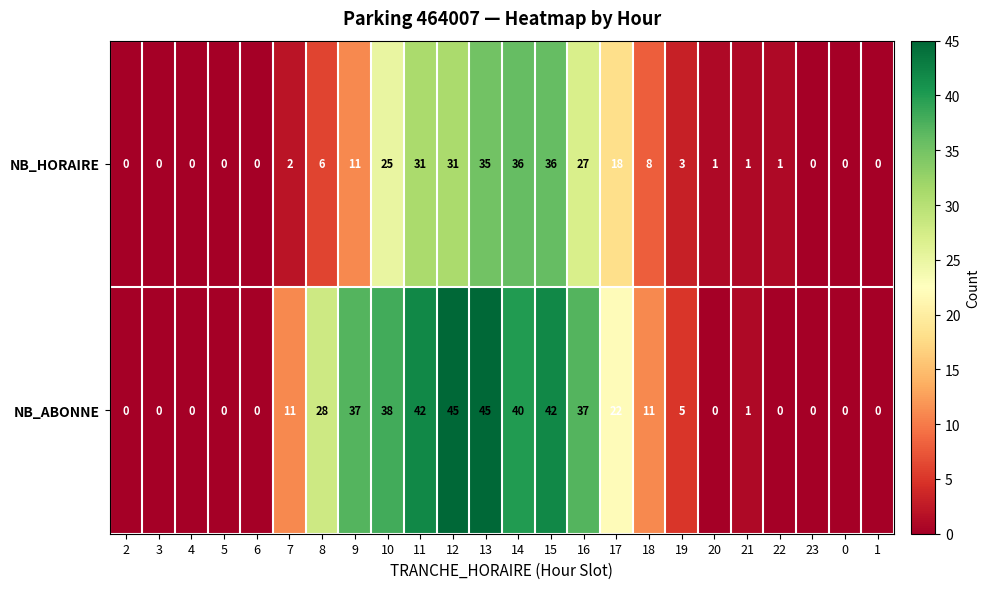

What is the maximum value shown in the chart?

45